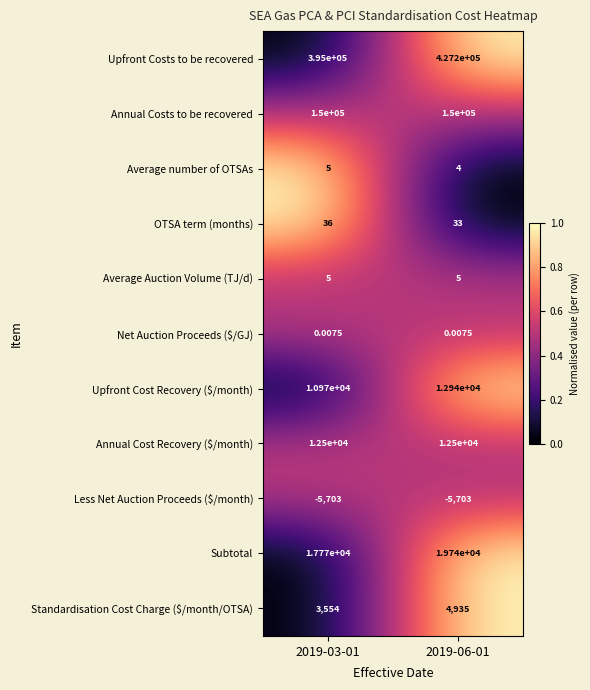

Count the number of data series in this chart.

11